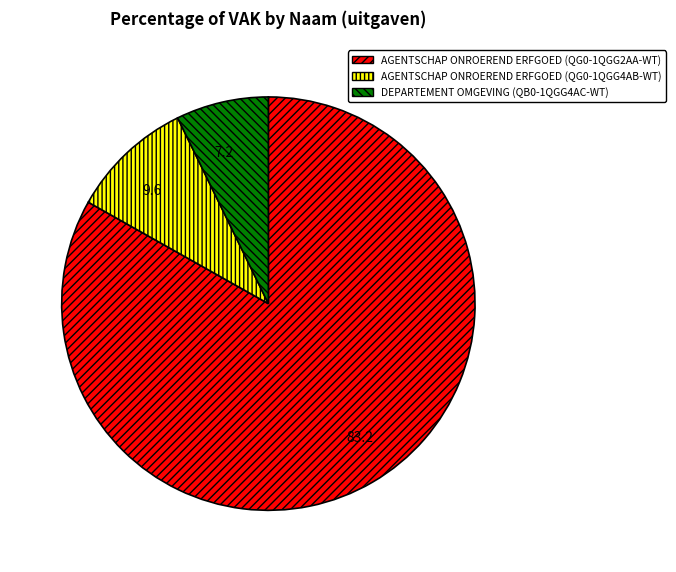

Between AGENTSCHAP ONROEREND ERFGOED (QG0-1QGG2AA-WT) and AGENTSCHAP ONROEREND ERFGOED (QG0-1QGG4AB-WT), which is larger?

AGENTSCHAP ONROEREND ERFGOED (QG0-1QGG2AA-WT)